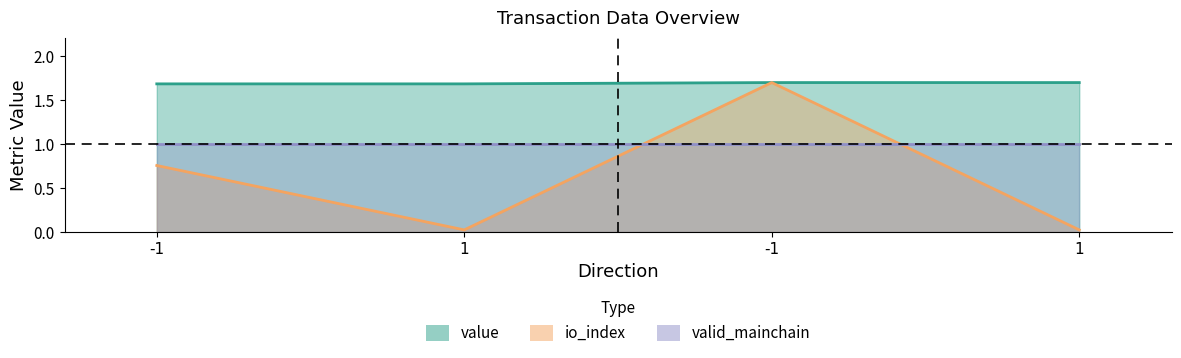

At which label does io_index reach its peak?

-1